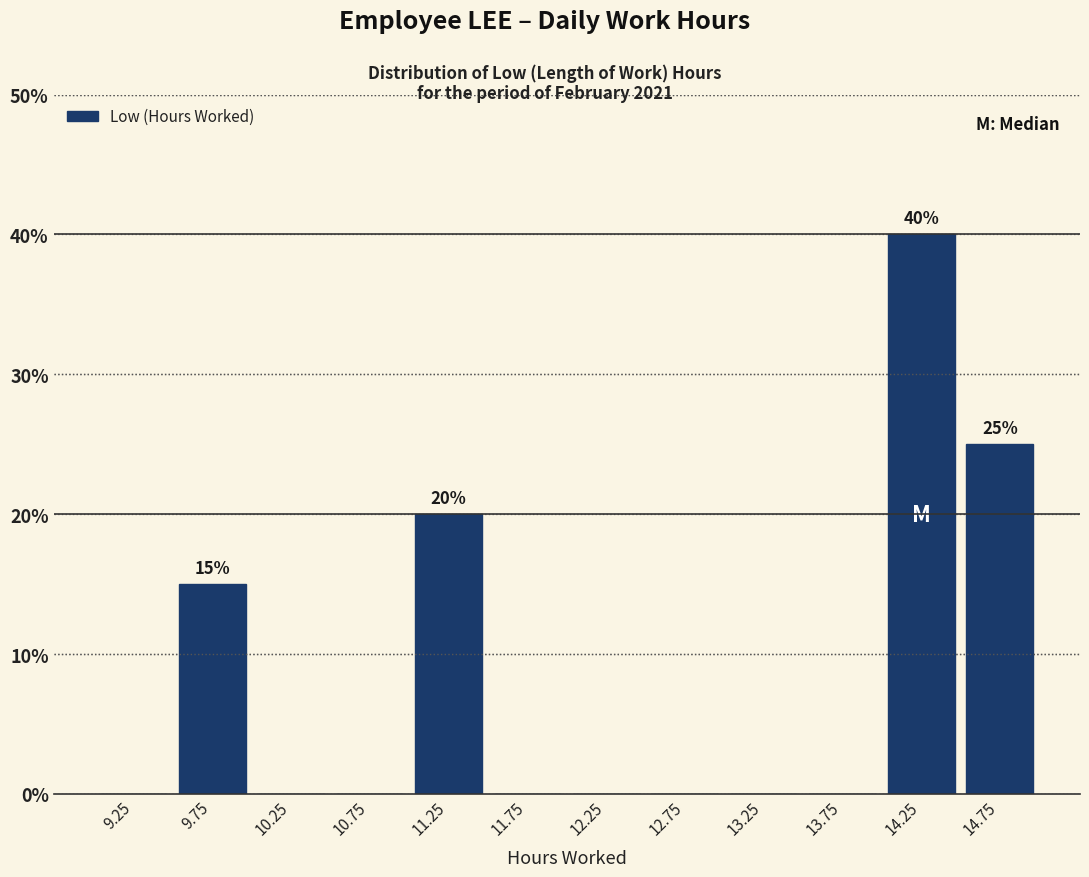

Which range on the x-axis has the tallest bar?

14.0 to 14.5